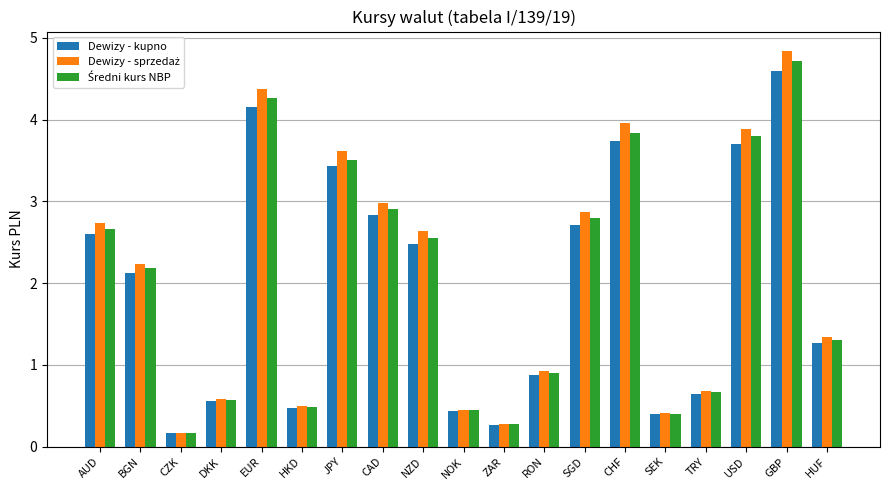

What is the label of the 17th bar from the right?

CZK